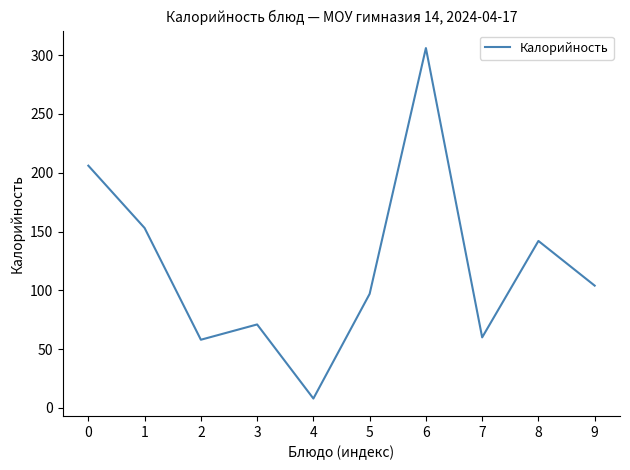

True or false: the data shows 39 at 1.

False